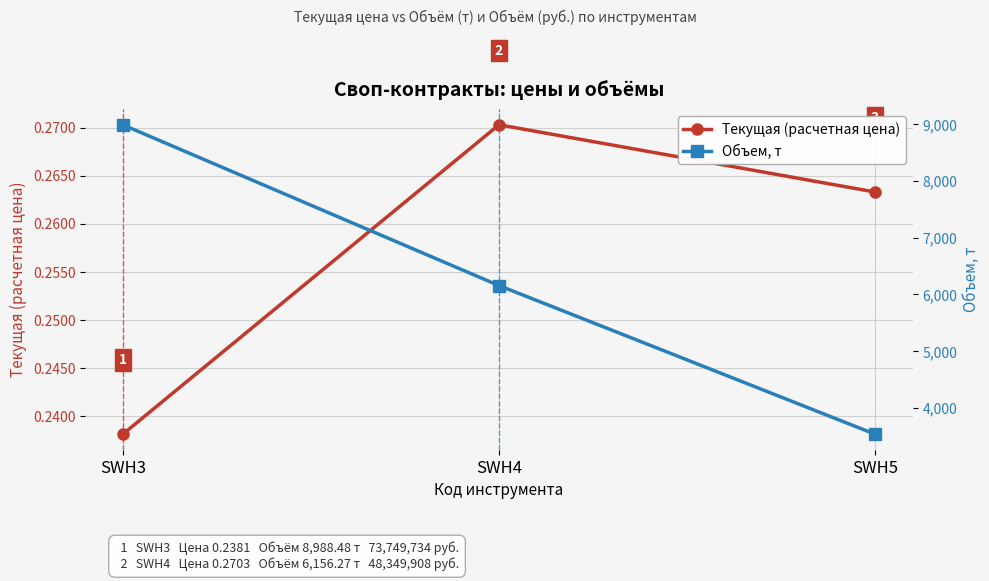

What is the total value across all series at SWH4?

6156.5